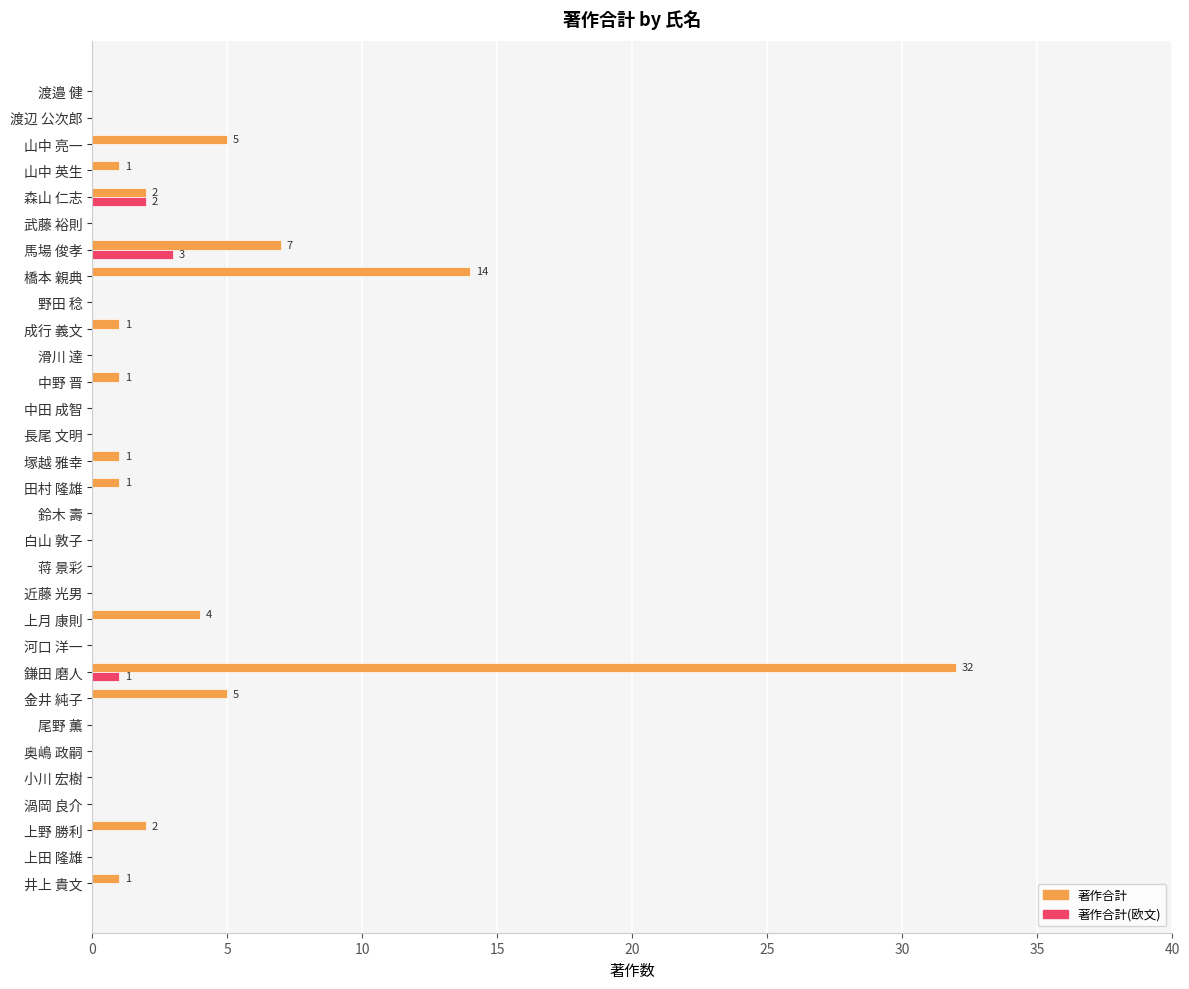

True or false: 著作合計(欧文) has a value of 0 at 上田 隆雄.

True